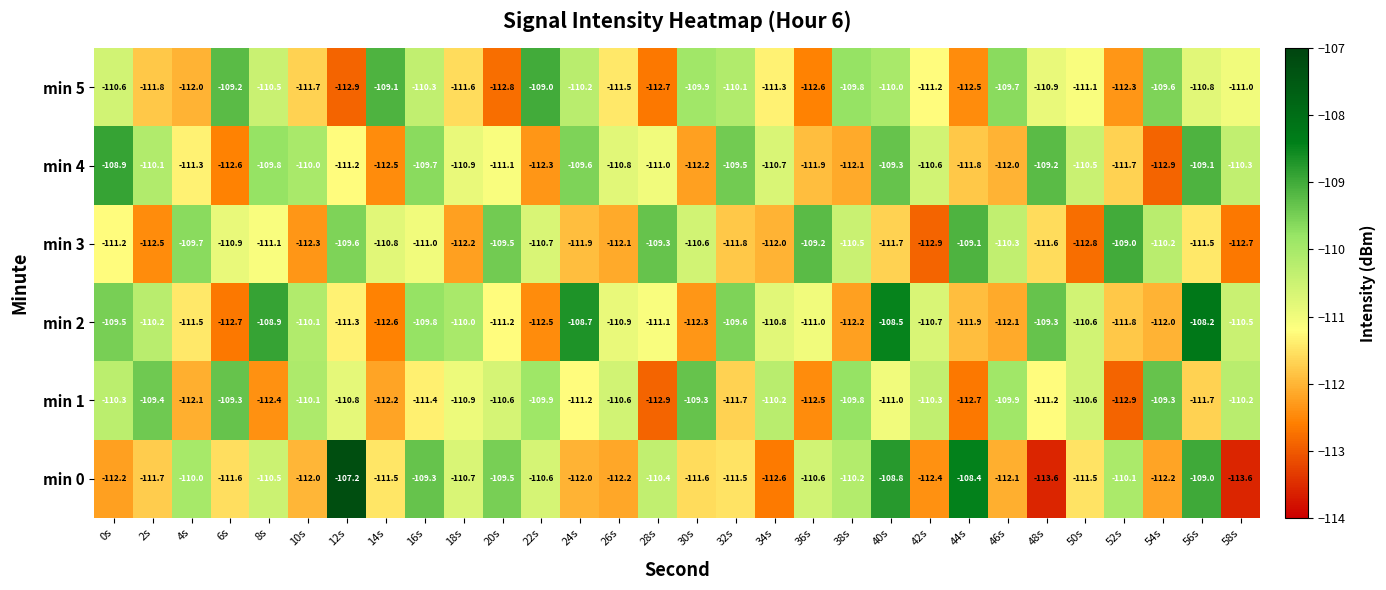

At which category is the sum across all series the highest?

40s